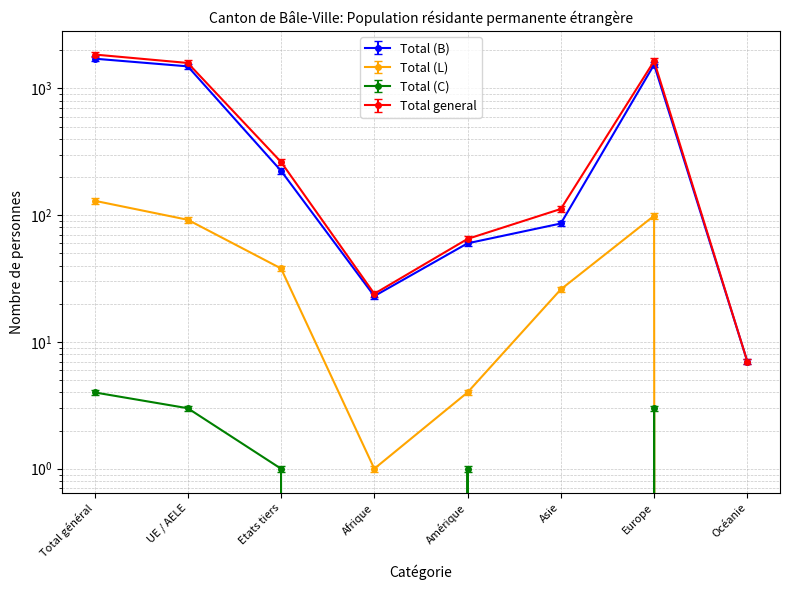

What is the difference between the second highest and minimum values in the Total (C) series?

3.0